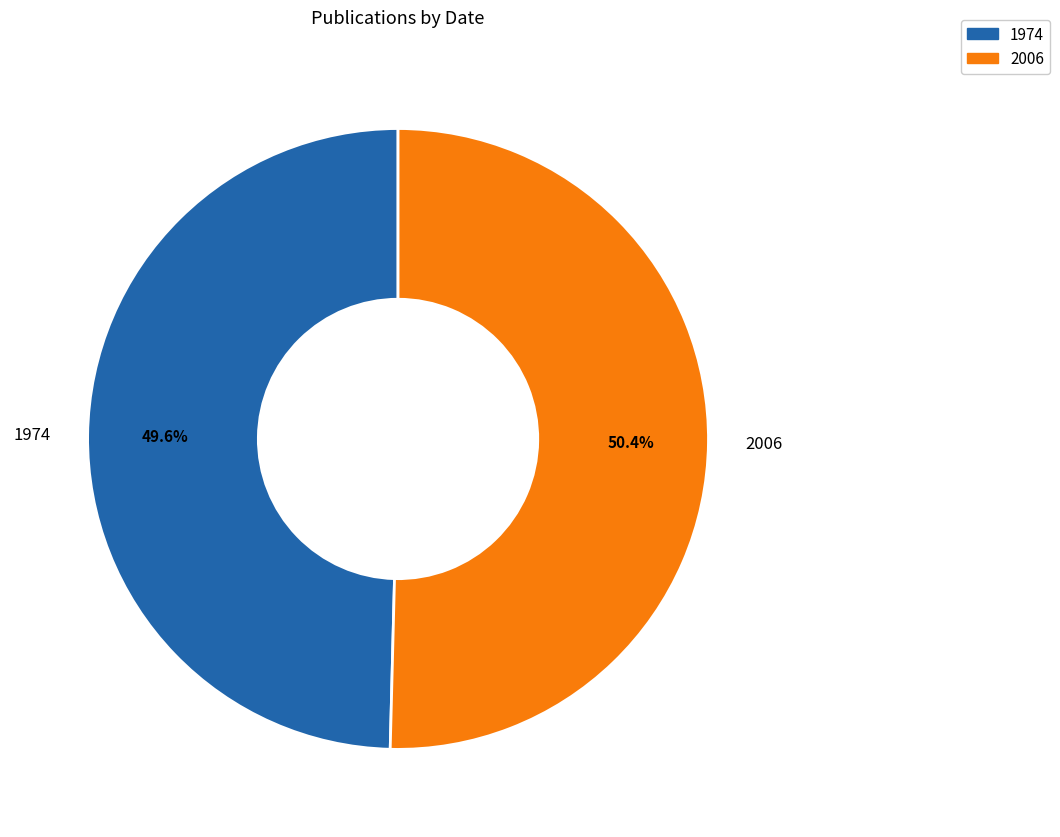

Between 1974 and 2006, which is larger?

2006